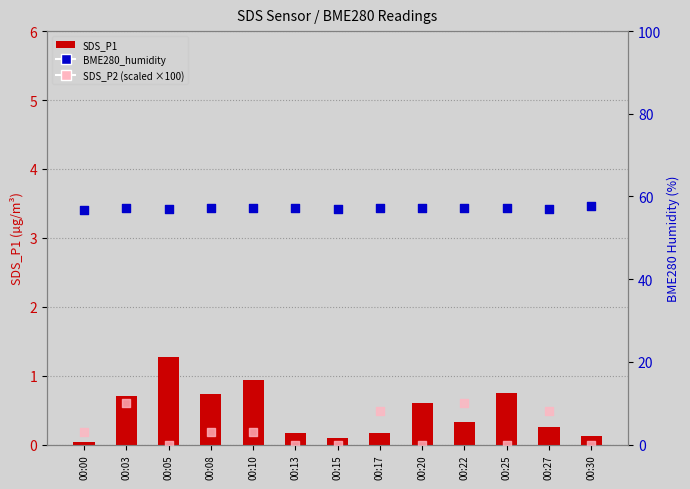

At how many categories does at least one series exceed 8?

13